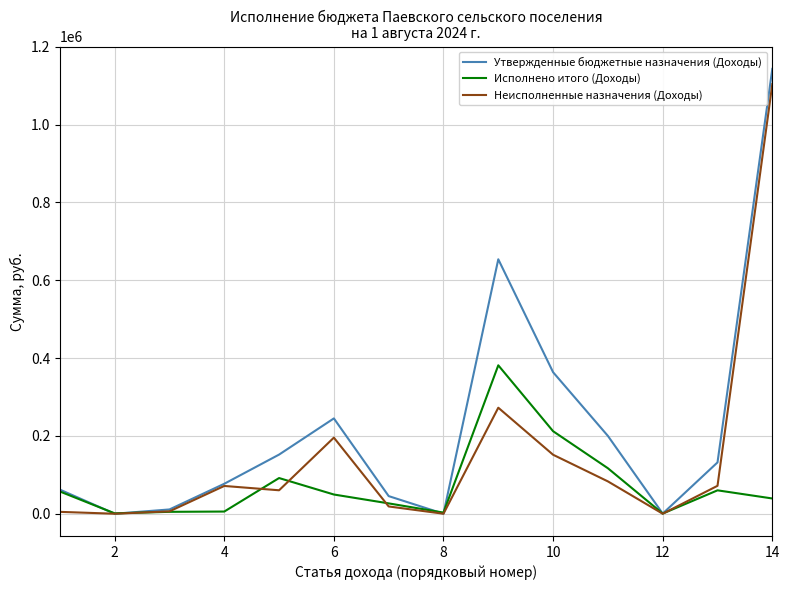

List the series in order of their overall mean, highest first.

Утвержденные бюджетные назначения (Доходы), Неисполненные назначения (Доходы), Исполнено итого (Доходы)